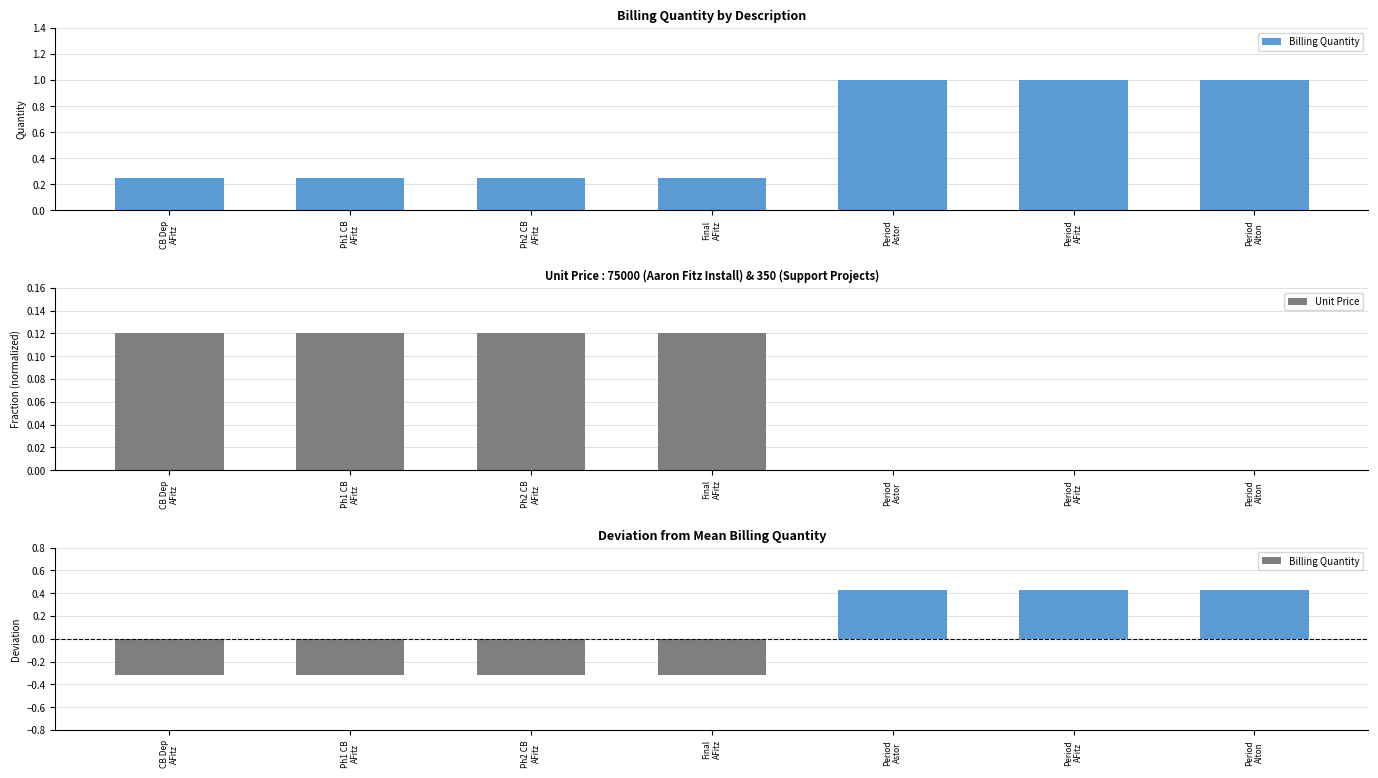

Rank the series at Ph1 CB
AFitz from highest to lowest value.

Billing Quantity, Unit Price